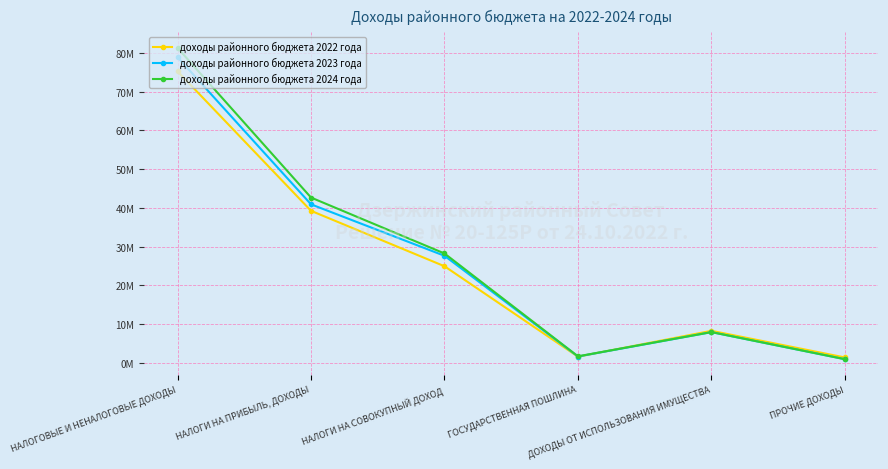

True or false: доходы районного бюджета 2022 года and доходы районного бюджета 2023 года cross at least once.

True